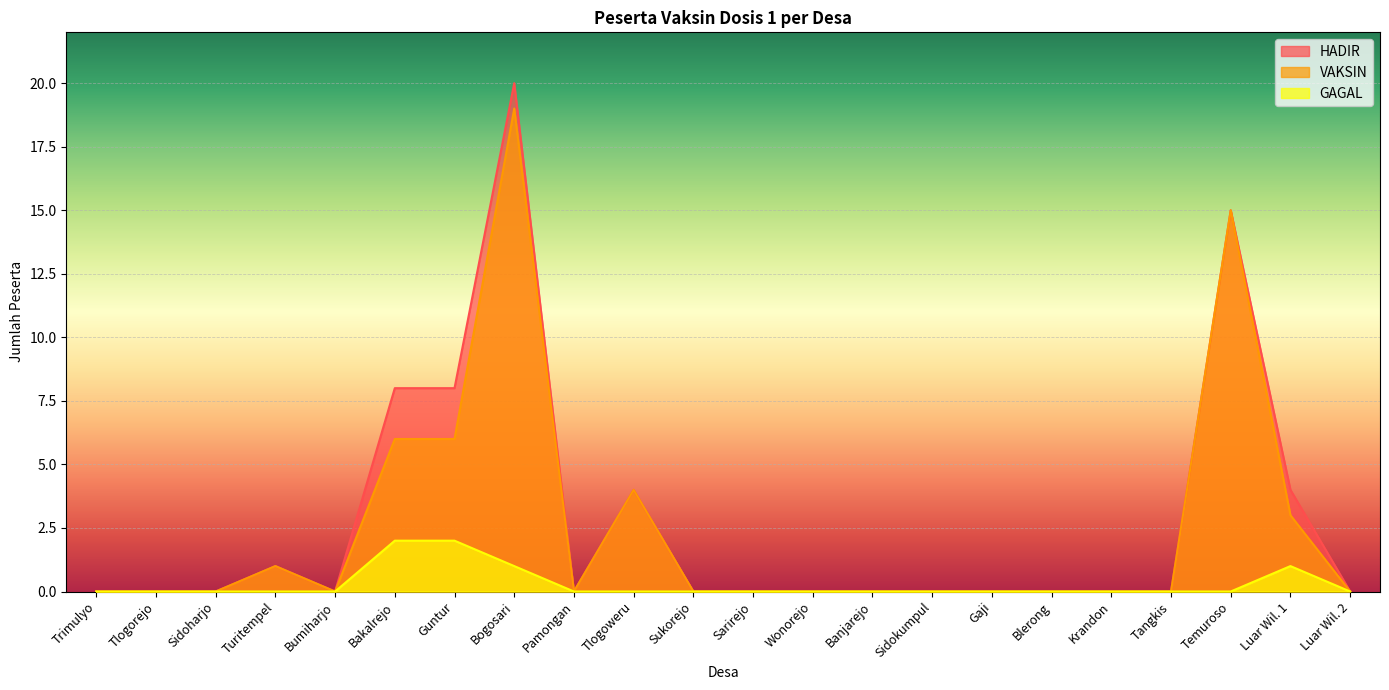

How many lines are shown in the chart?

3